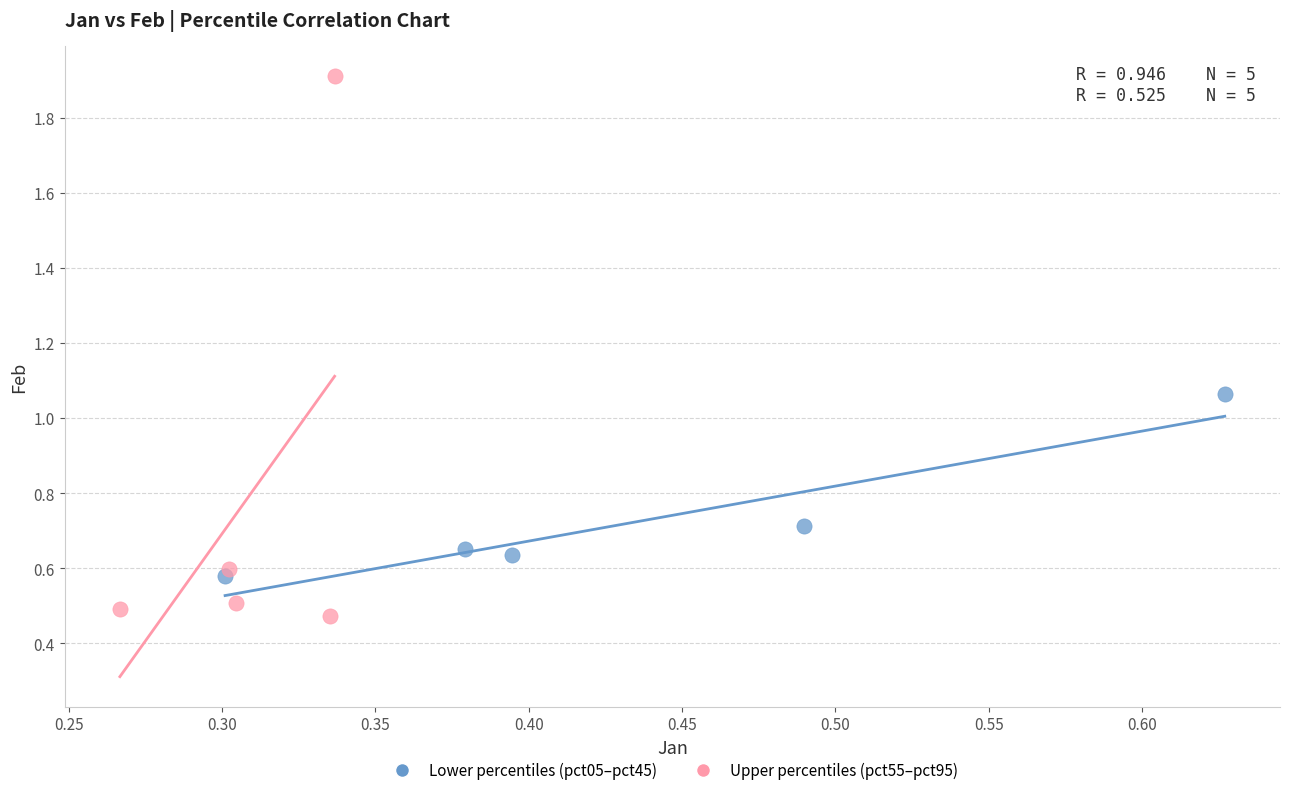

Which series contains the highest Y value?

Upper percentiles (pct55–pct95)